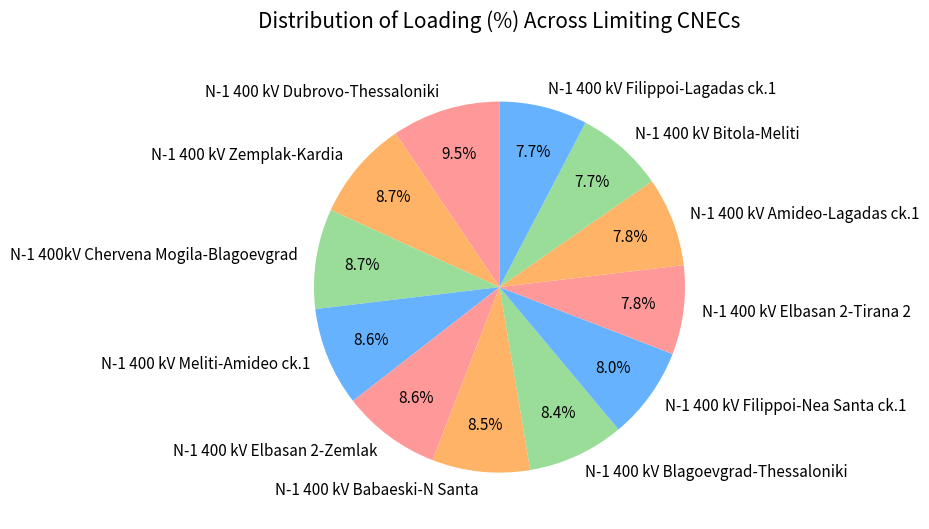

Is it true that N-1 400 kV Elbasan 2-Zemlak is 9% of the pie?

True